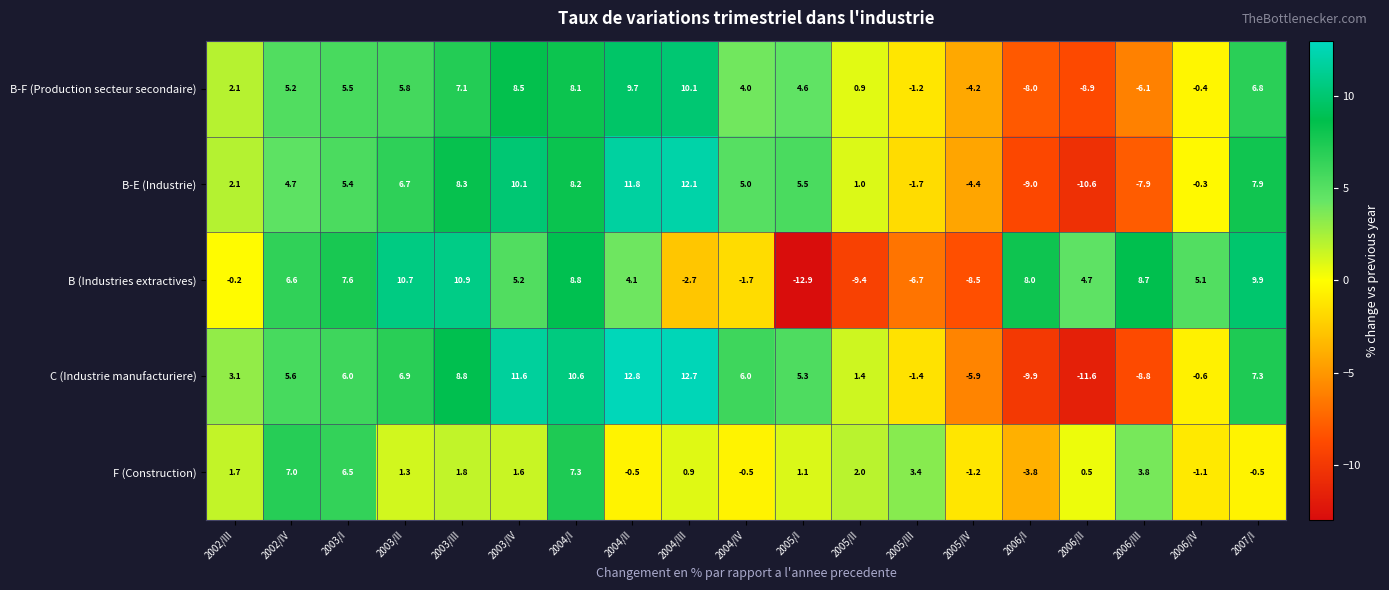

How many values in the C (Industrie manufacturiere) series exceed 5?

11